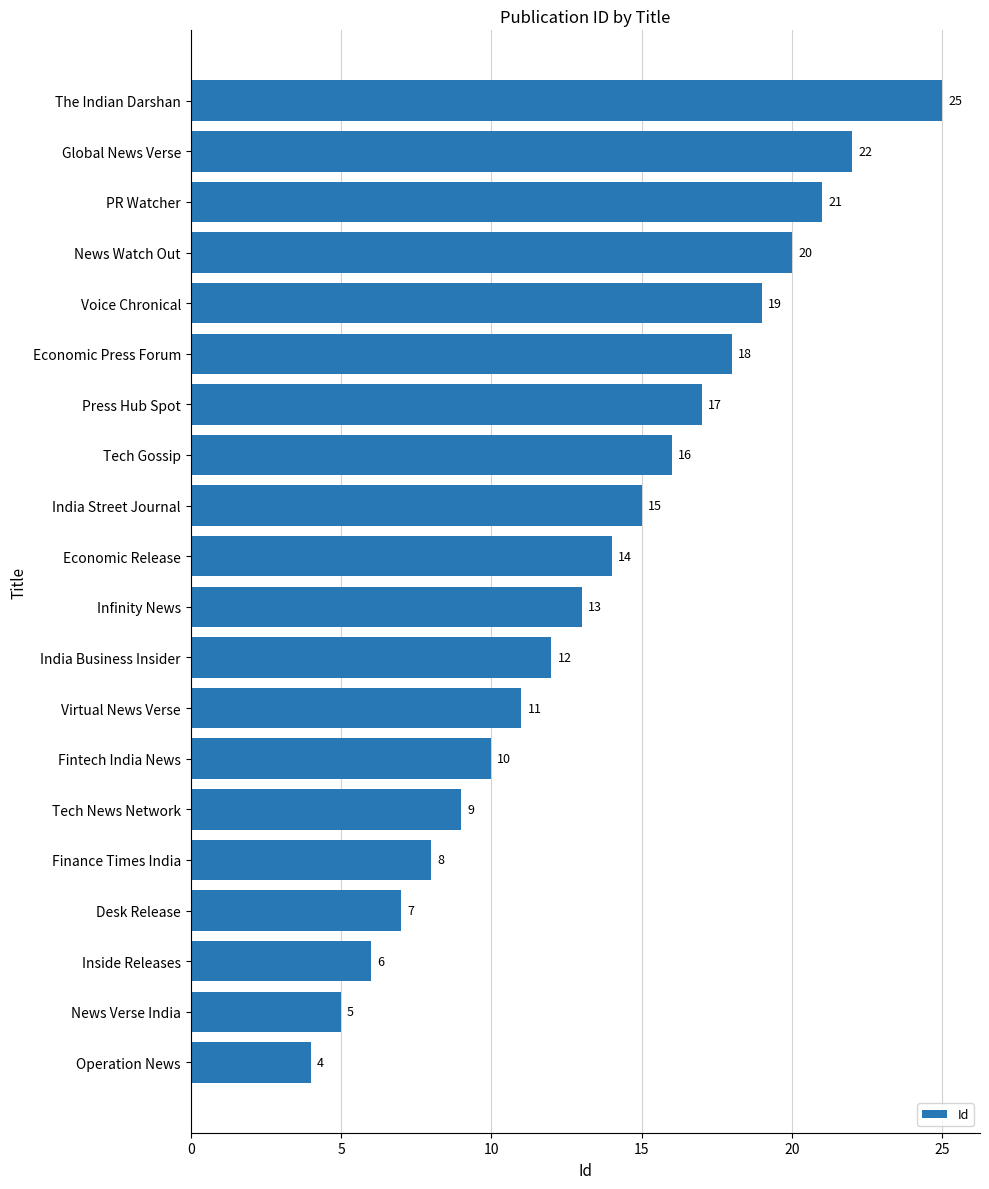

Reading bottom to top, transcribe all the data shown in this chart.

Operation News=4	News Verse India=5	Inside Releases=6	Desk Release=7	Finance Times India=8	Tech News Network=9	Fintech India News=10	Virtual News Verse=11	India Business Insider=12	Infinity News=13	Economic Release=14	India Street Journal=15	Tech Gossip=16	Press Hub Spot=17	Economic Press Forum=18	Voice Chronical=19	News Watch Out=20	PR Watcher=21	Global News Verse=22	The Indian Darshan=25